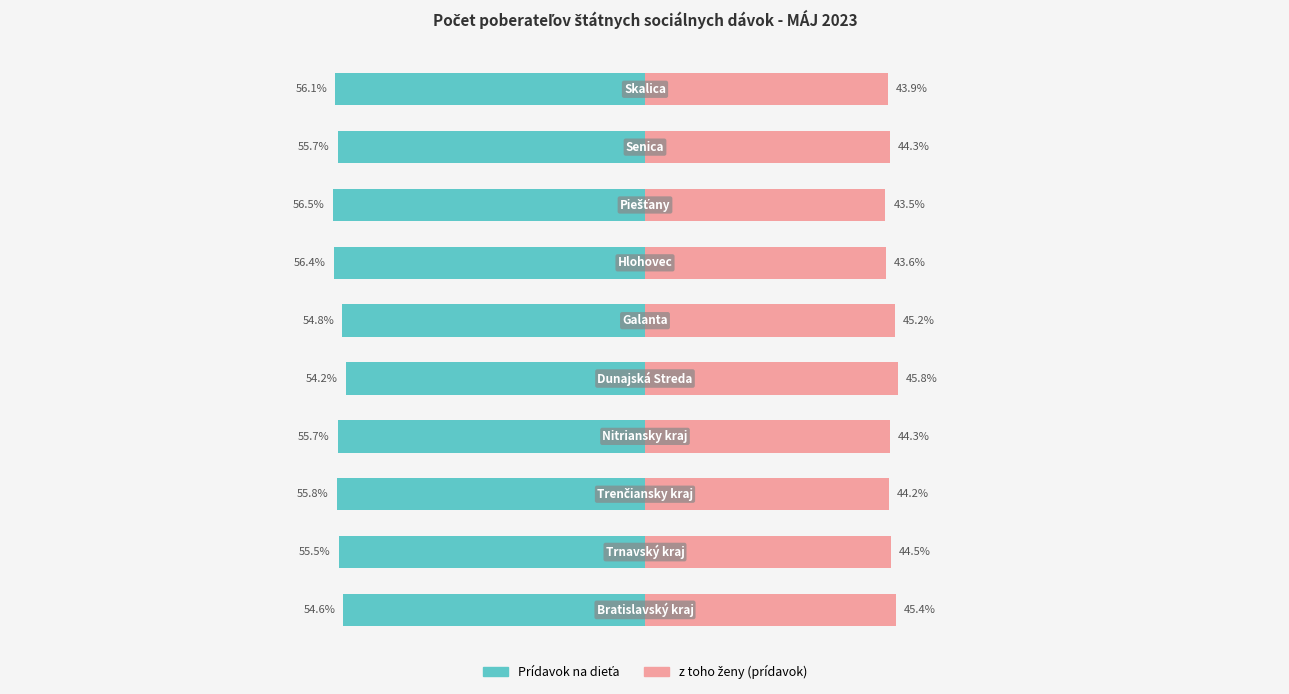

What is the value of the Prídavok na dieťa bar at the 3rd from the left?

-55.8